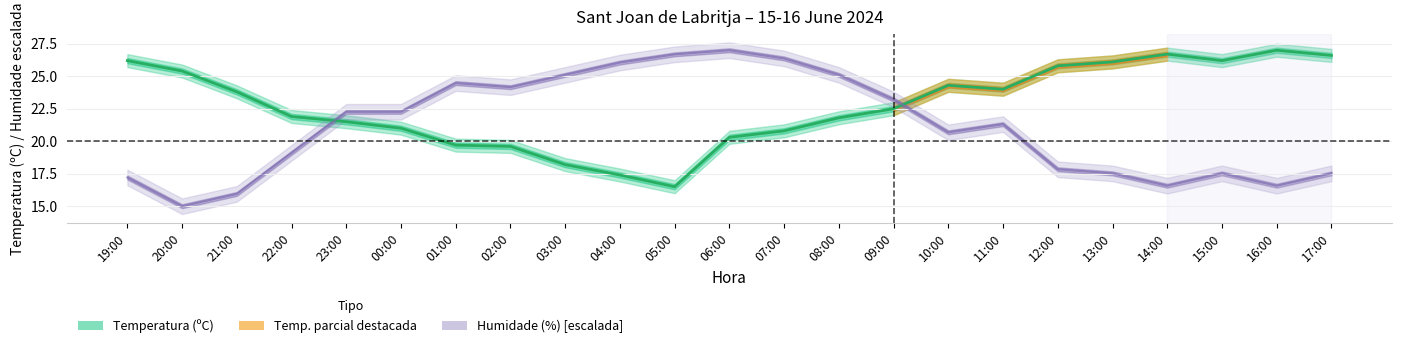

What is the approximate value of Temperatura (ºC) at 12:00?

25.8